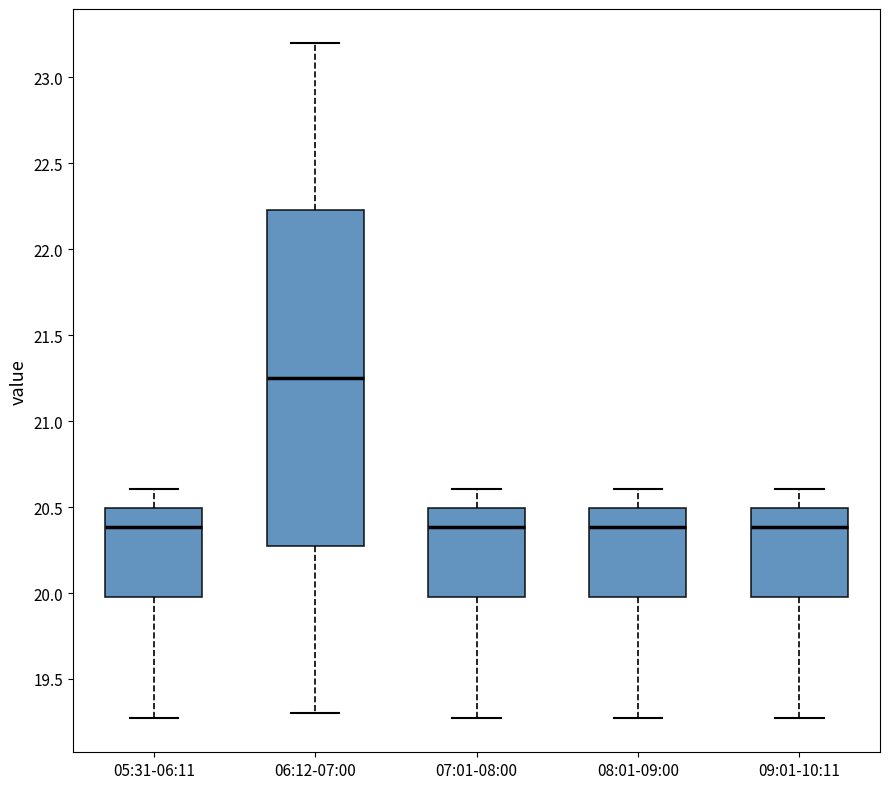

Reading left to right, read every box against the y-axis: the position of its median line, the range the box covers, and the ends of its whiskers. The values are not printed on the chart, so give them approximately, as read against the axis.

05:31-06:11: median 20.40, box 20.00 to 20.50, whiskers 19.25 to 20.60
06:12-07:00: median 21.25, box 20.30 to 22.25, whiskers 19.30 to 23.20
07:01-08:00: median 20.40, box 20.00 to 20.50, whiskers 19.25 to 20.60
08:01-09:00: median 20.40, box 20.00 to 20.50, whiskers 19.25 to 20.60
09:01-10:11: median 20.40, box 20.00 to 20.50, whiskers 19.25 to 20.60